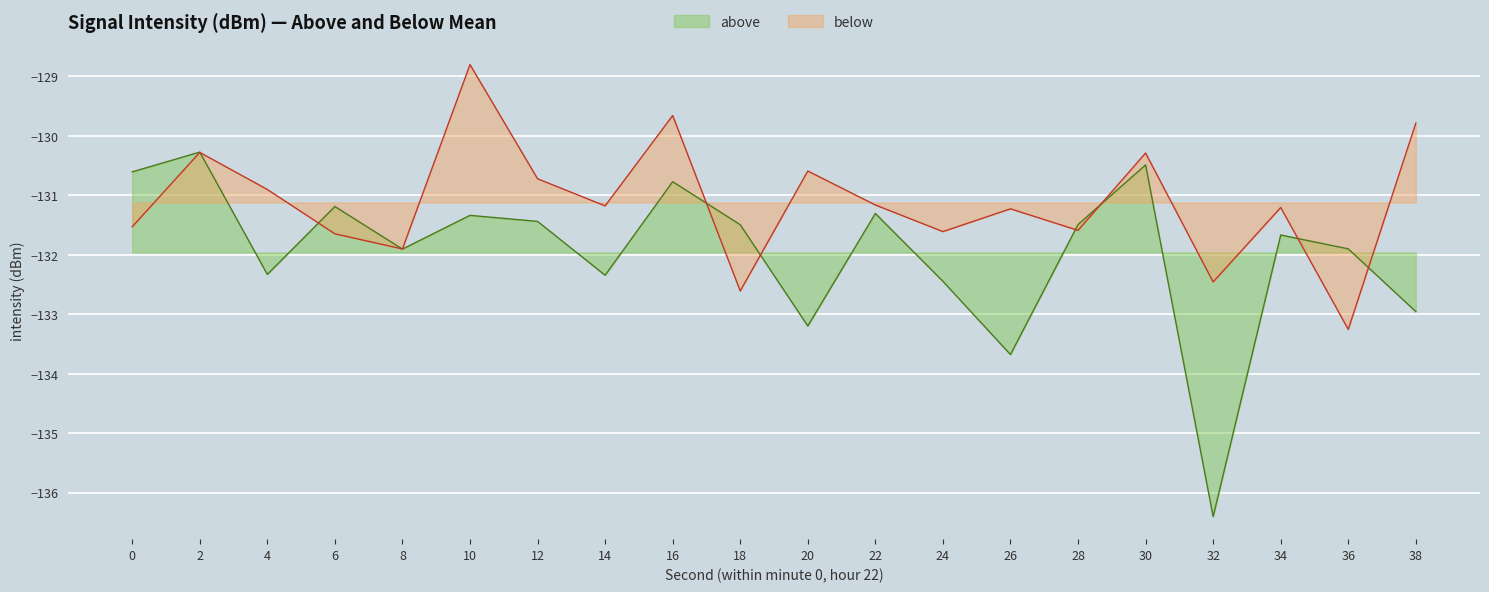

Which series has the largest total across all categories?

below